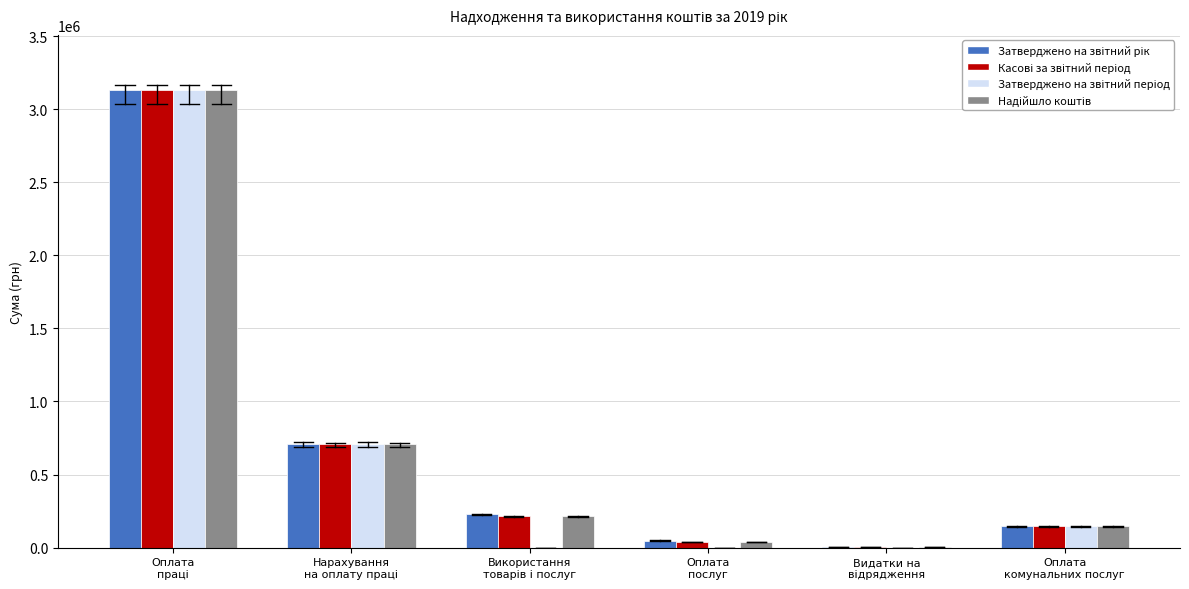

Are the bars grouped side by side (vs. stacked)?

Yes